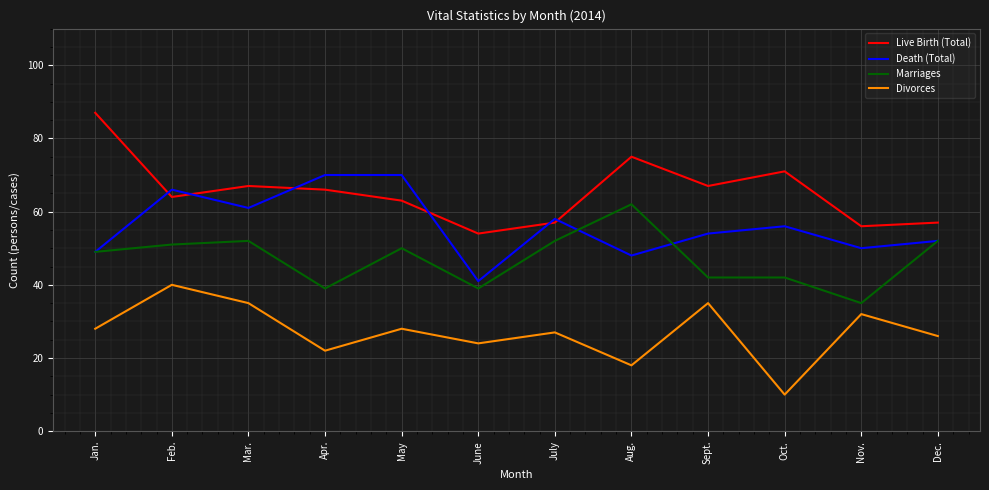

Reading left to right, transcribe all the data shown in this chart.

Live Birth (Total): Jan.=87	Feb.=64	Mar.=67	Apr.=66	May=63	June=54	July=57	Aug.=75	Sept.=67	Oct.=71	Nov.=56	Dec.=57
Death (Total): Jan.=49	Feb.=66	Mar.=61	Apr.=70	May=70	June=41	July=58	Aug.=48	Sept.=54	Oct.=56	Nov.=50	Dec.=52
Marriages: Jan.=49	Feb.=51	Mar.=52	Apr.=39	May=50	June=39	July=52	Aug.=62	Sept.=42	Oct.=42	Nov.=35	Dec.=52
Divorces: Jan.=28	Feb.=40	Mar.=35	Apr.=22	May=28	June=24	July=27	Aug.=18	Sept.=35	Oct.=10	Nov.=32	Dec.=26